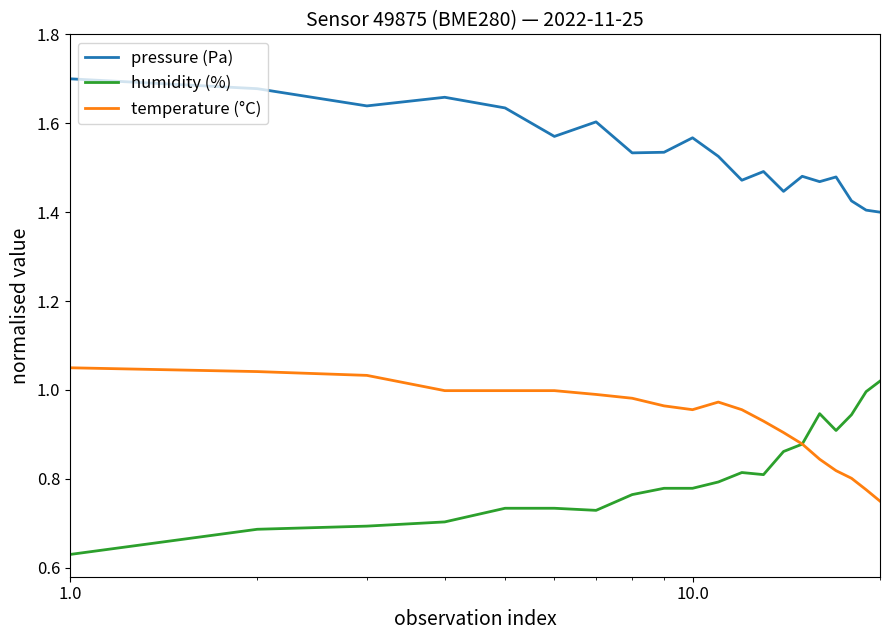

True or false: pressure (Pa) and temperature (°C) cross at least once.

False